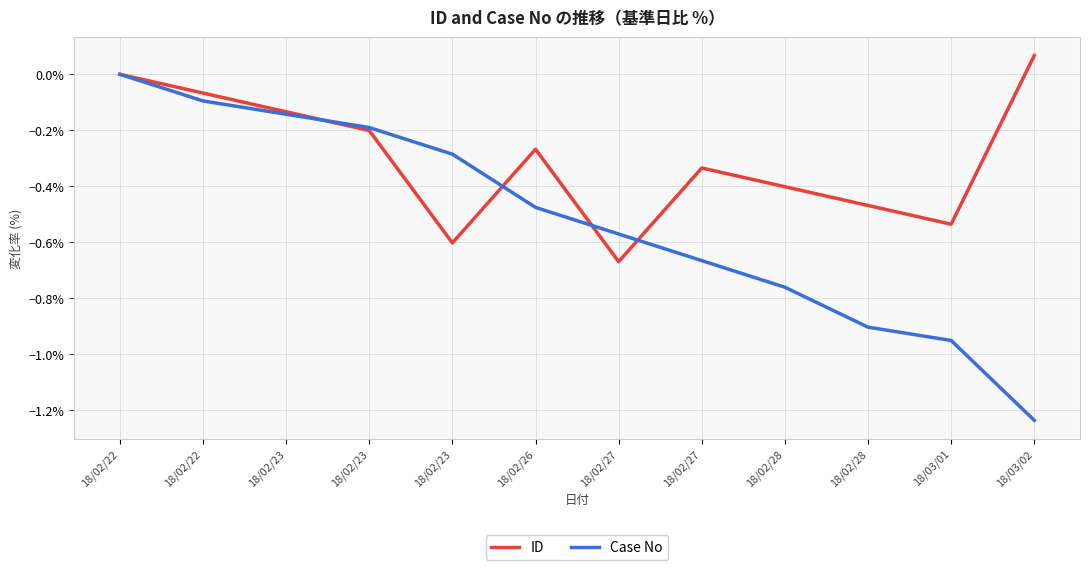

What is the maximum value shown in the chart?

0.1